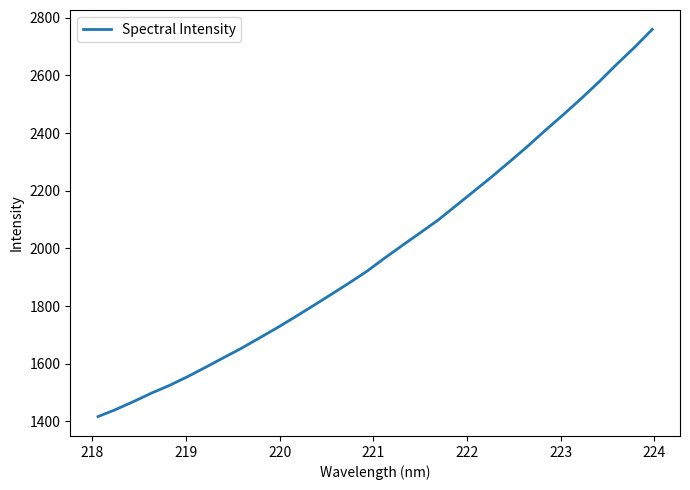

What is the minimum value shown in the chart?

1416.4